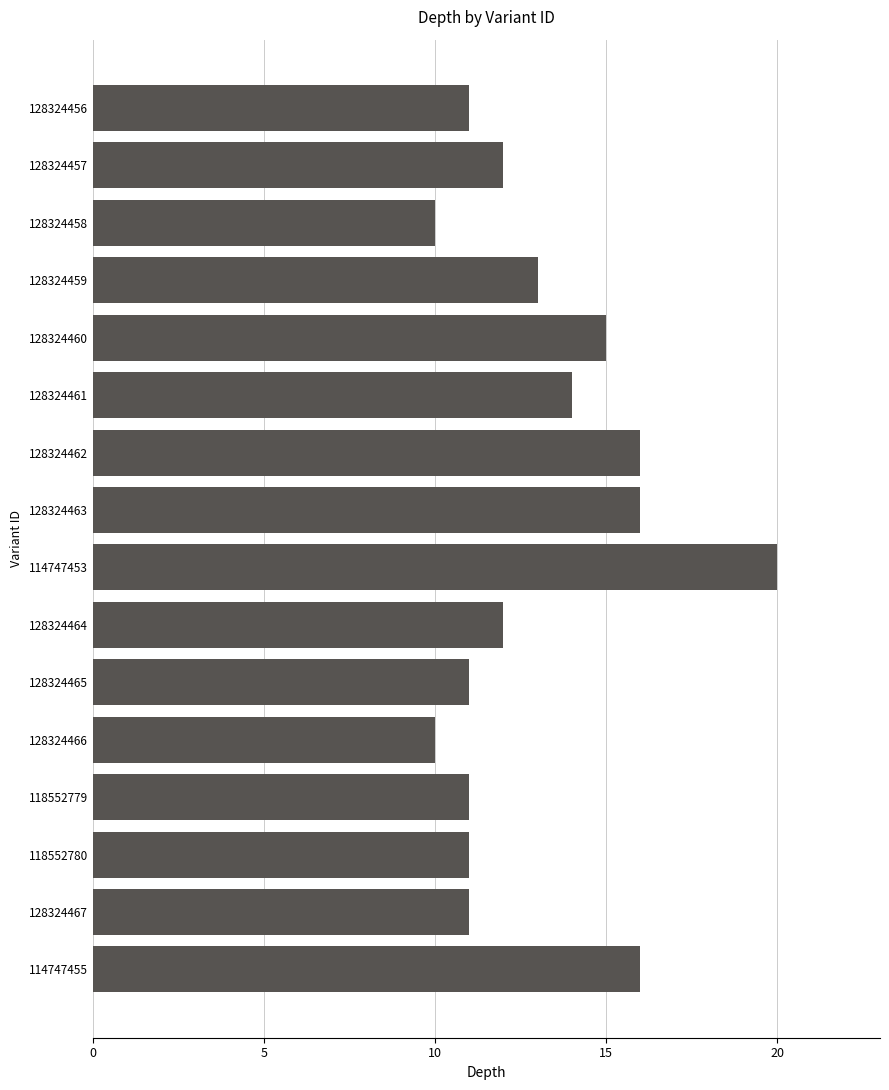

What is the sum of all values?

209